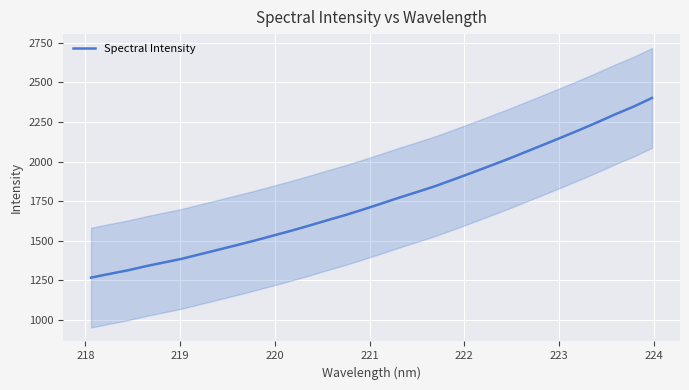

What is the value of the 7th point from the left?

1413.5